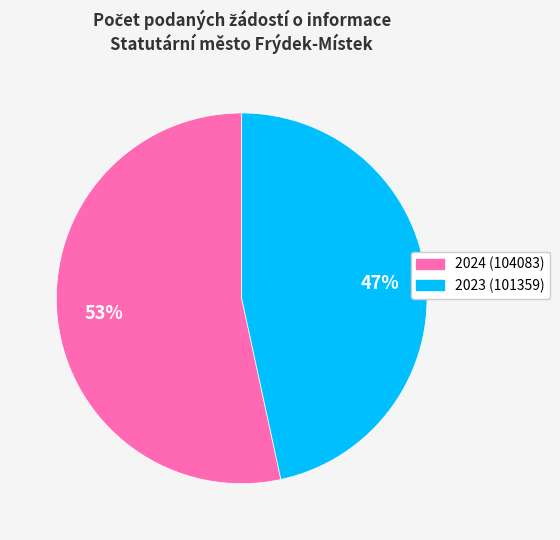

The 2024 (104083) slice represents 53% of the pie. True or false?

True